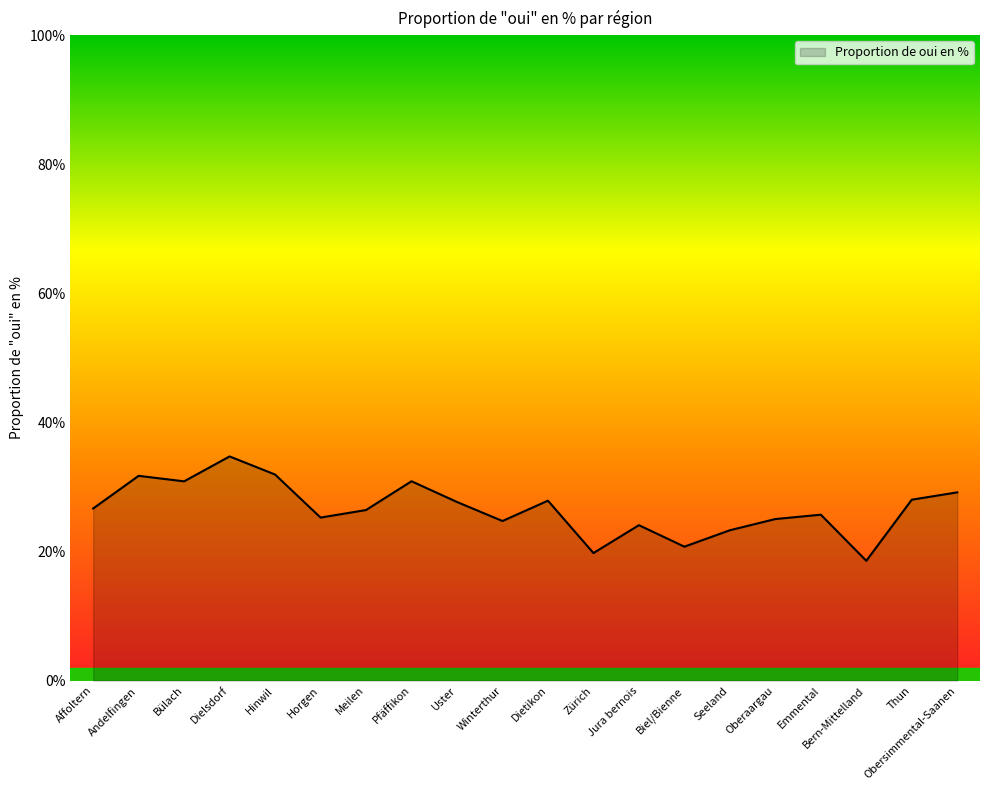

Approximately how many times larger is the value at Hinwil compared to Winterthur?

1.3